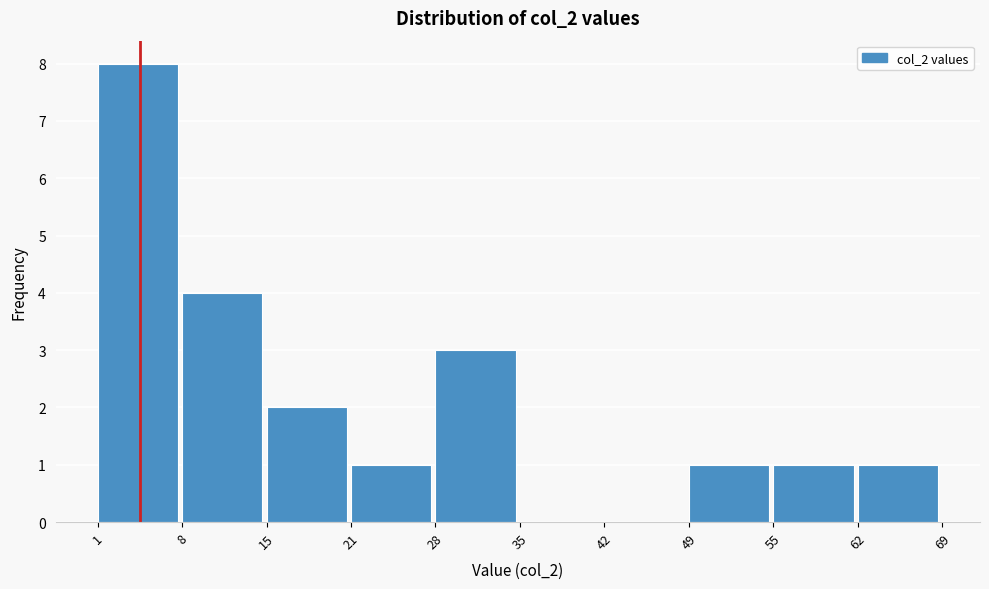

Which range on the x-axis has the tallest bar?

1 to 8